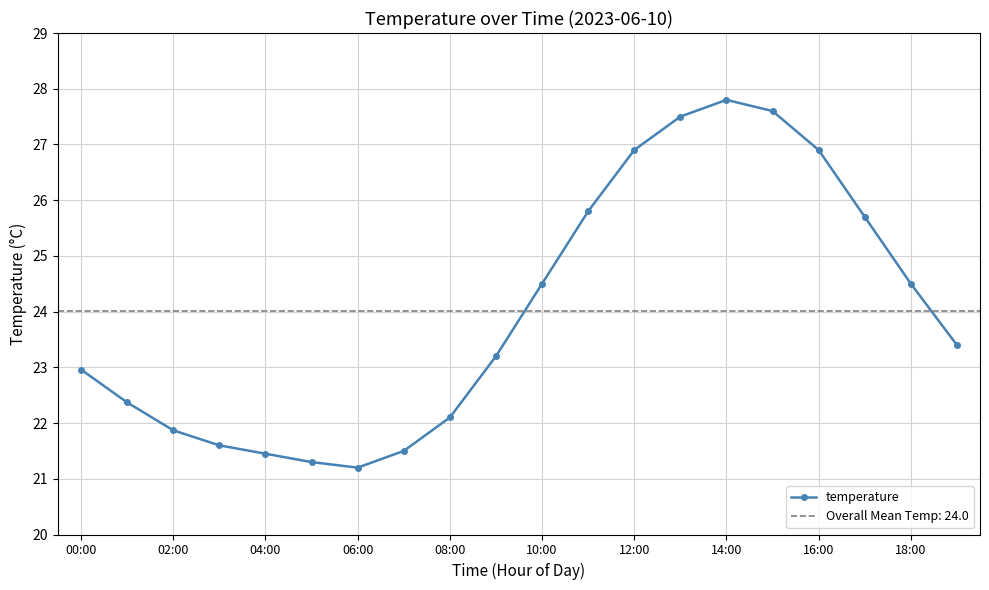

True or false: temperature has a value of 34.4 at 08:00.

False